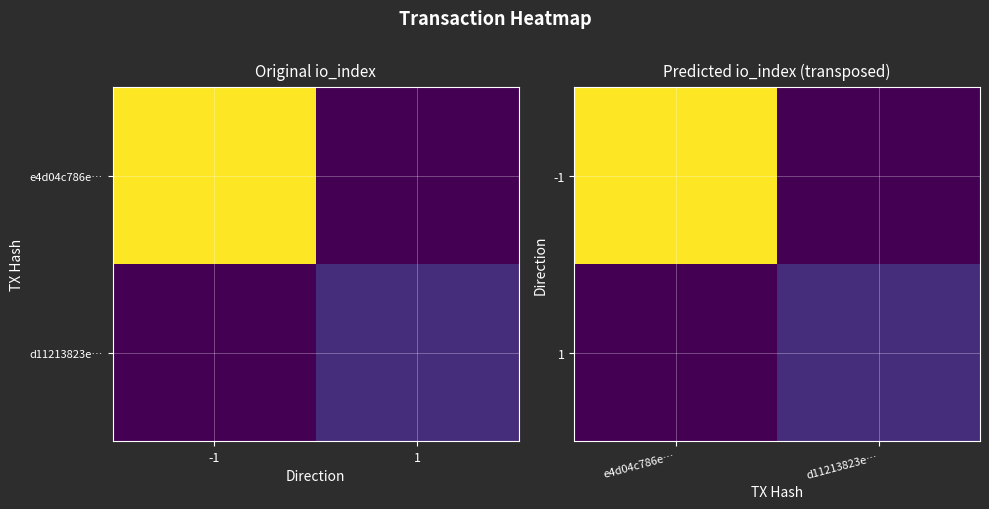

What is the sum of all -1 values?

379